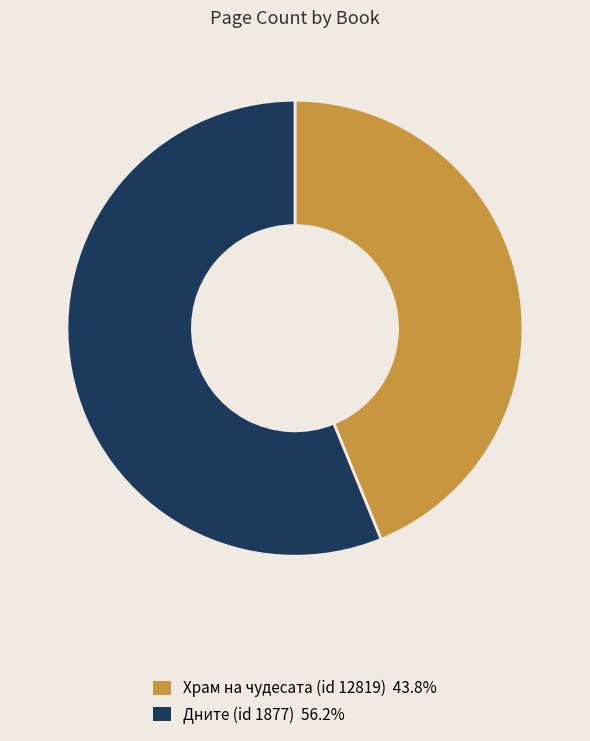

Rank the categories by value from lowest to highest.

Храм на чудесата (id 12819), Дните (id 1877)